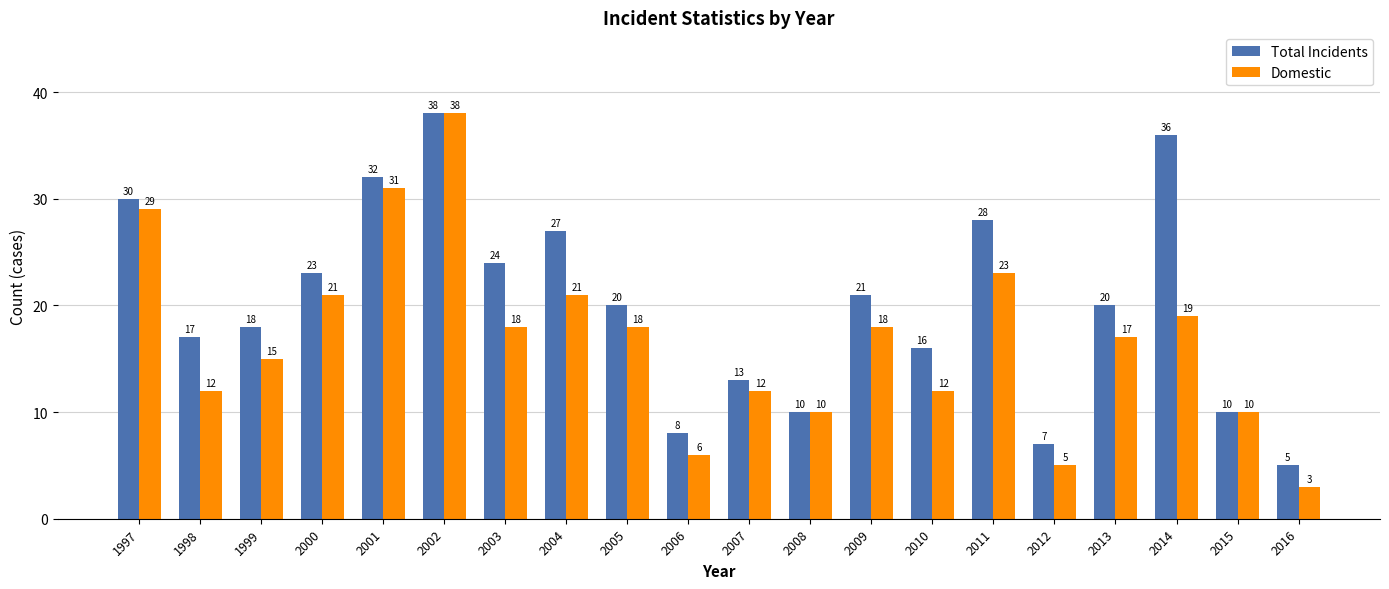

Between 1997 and 2015, which series saw the biggest shift?

Total Incidents